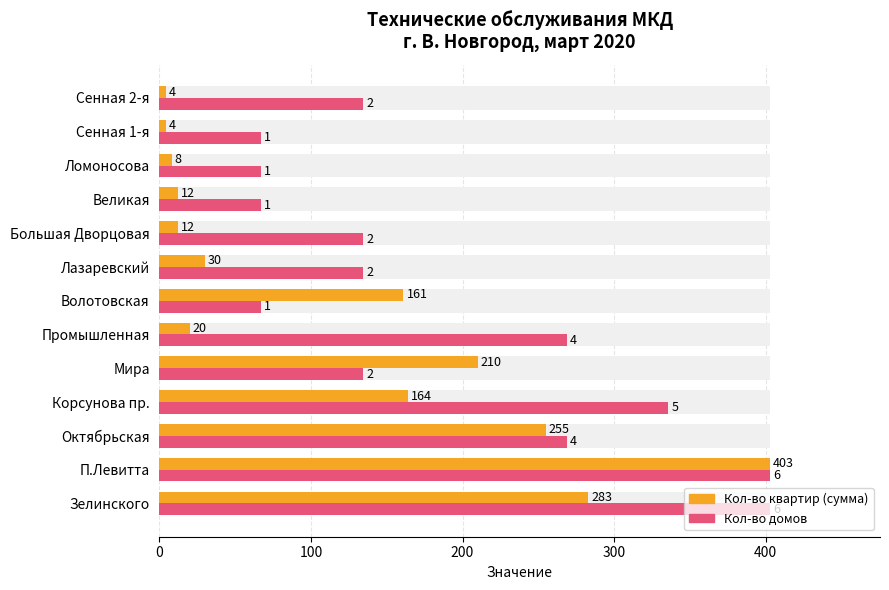

How many series are shown in this chart?

2